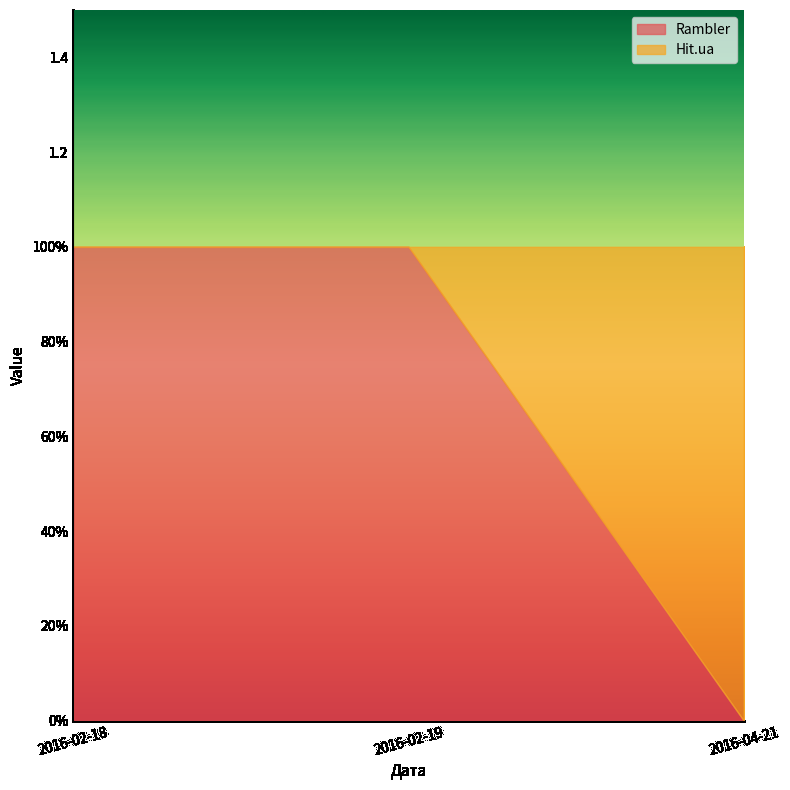

What are all the series names shown in the legend?

Rambler, Hit.ua